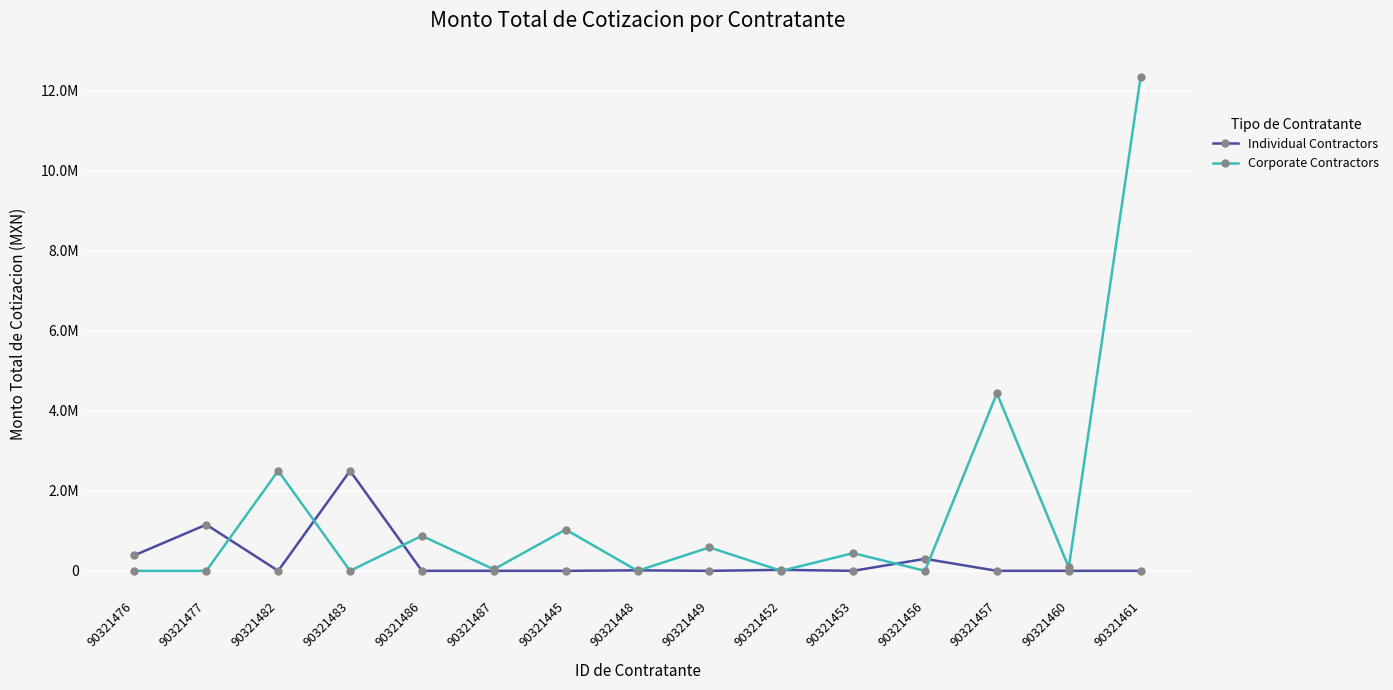

What is the difference between the maximum and second lowest values in the Corporate Contractors series?

12345454.5